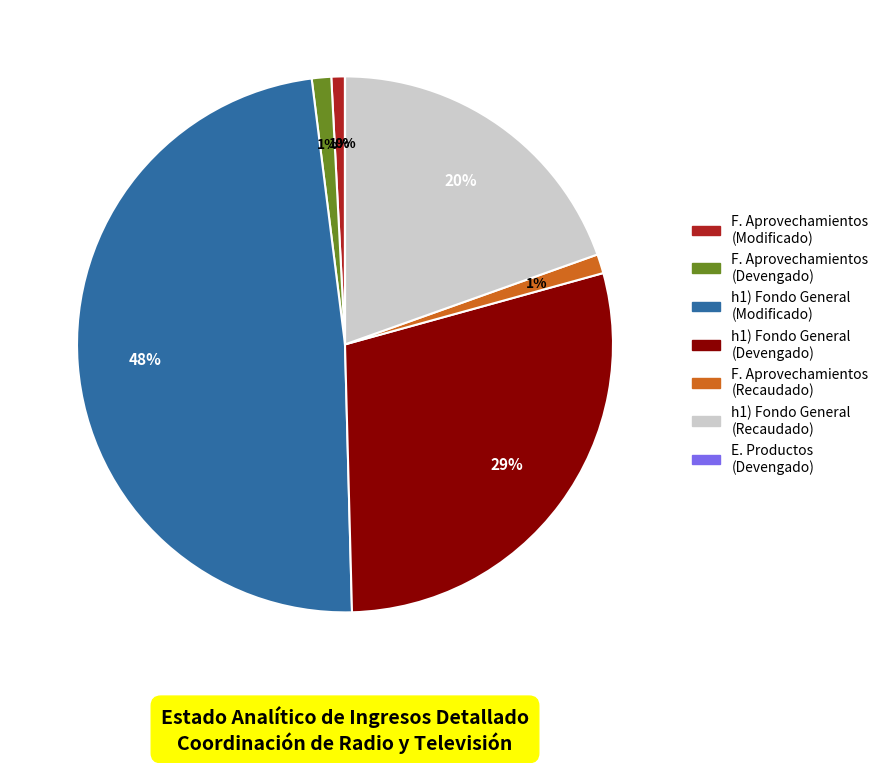

Does any single category account for the majority?

No